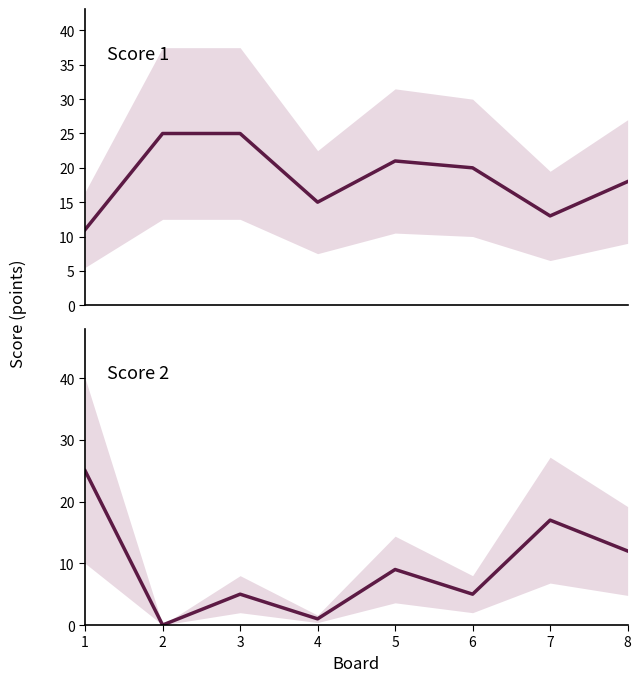

Reading left to right, extract all data points from this chart.

Score 1: 11	25	25	15	21	20	13	18
Score 2: 25	0	5	1	9	5	17	12